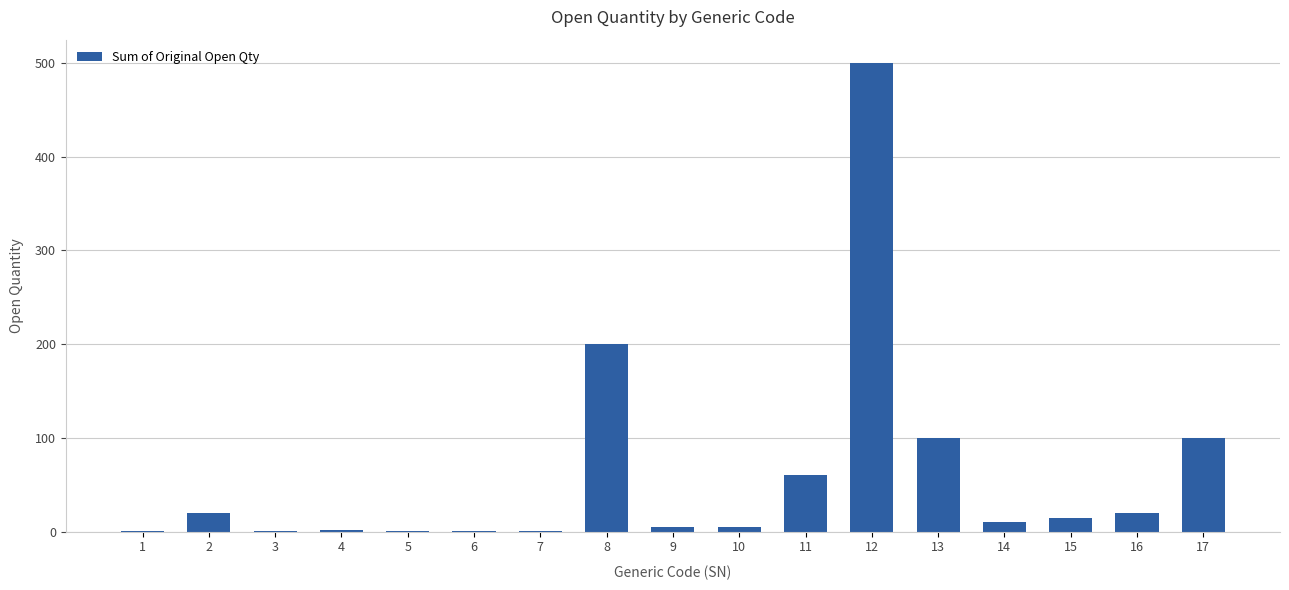

What is the greatest value displayed?

500